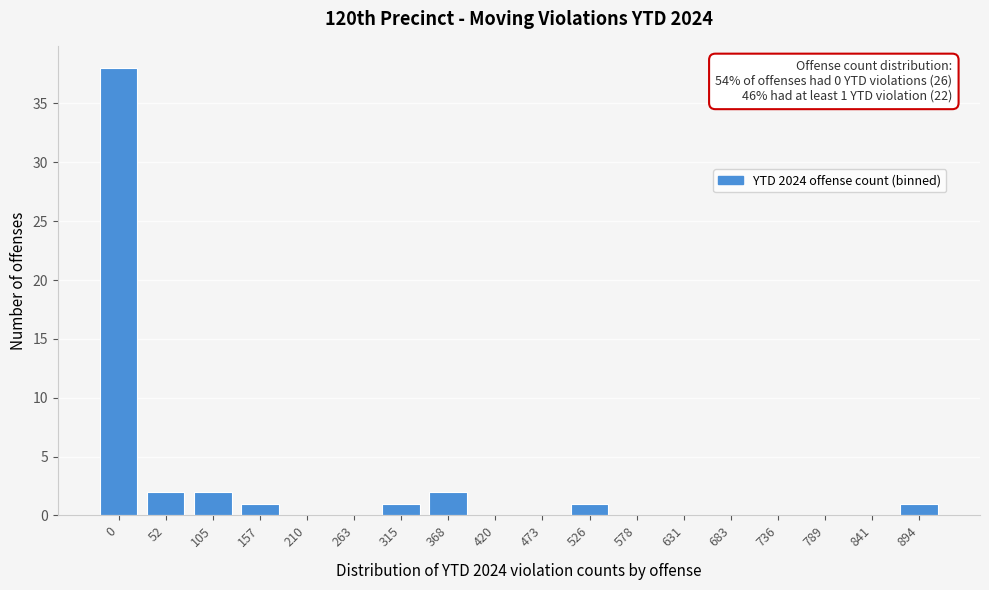

Reading left to right, list all the values displayed in this chart.

0=38	52=2	105=2	157=1	210=0	263=0	315=1	368=2	420=0	473=0	526=1	578=0	631=0	683=0	736=0	789=0	841=0	894=1